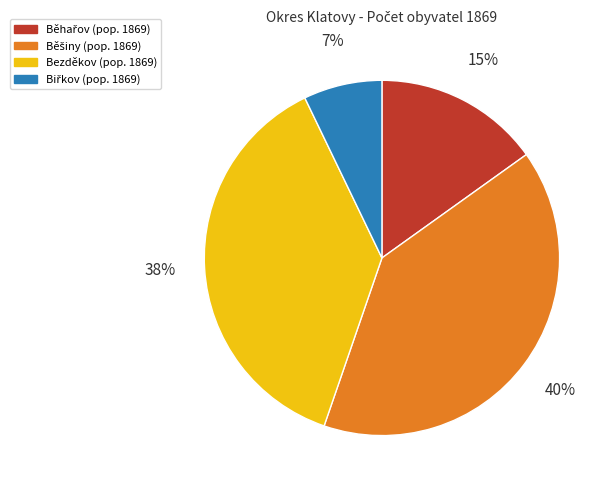

To the nearest percent, what is the average slice percentage?

25%